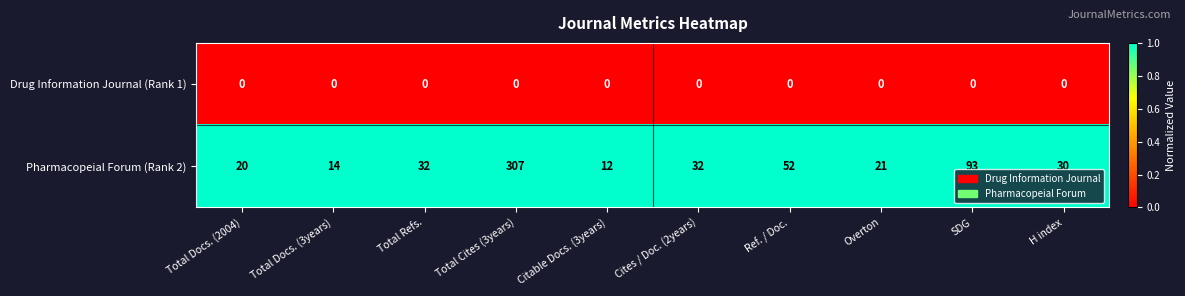

What is the difference between the highest and lowest values at Citable Docs. (3years)?

12